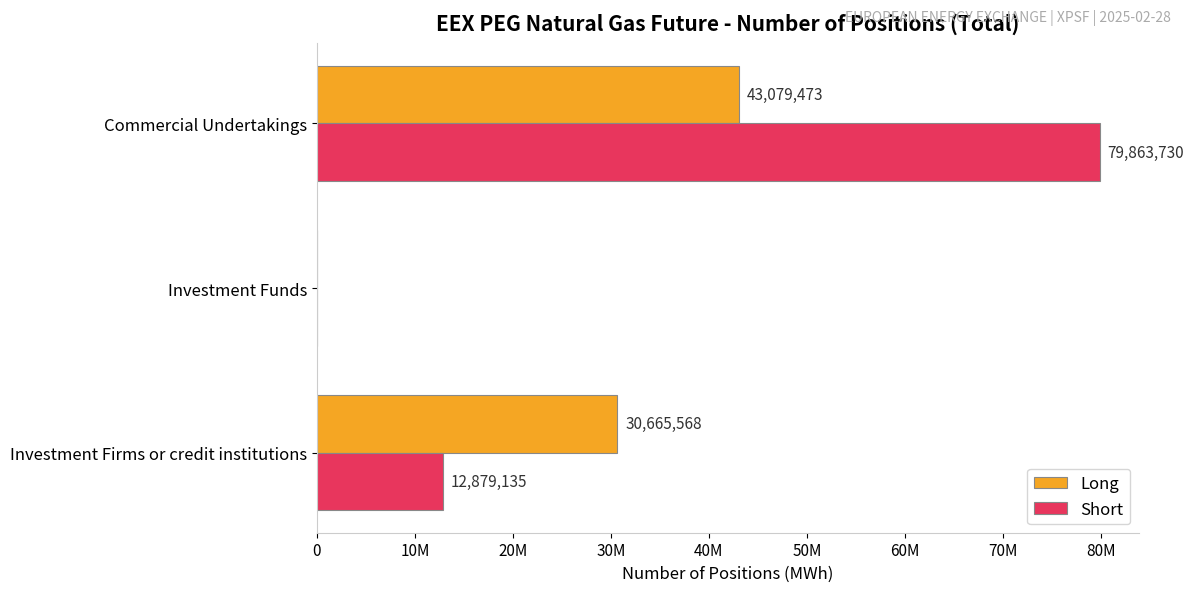

What are all the series names shown in the legend?

Long, Short